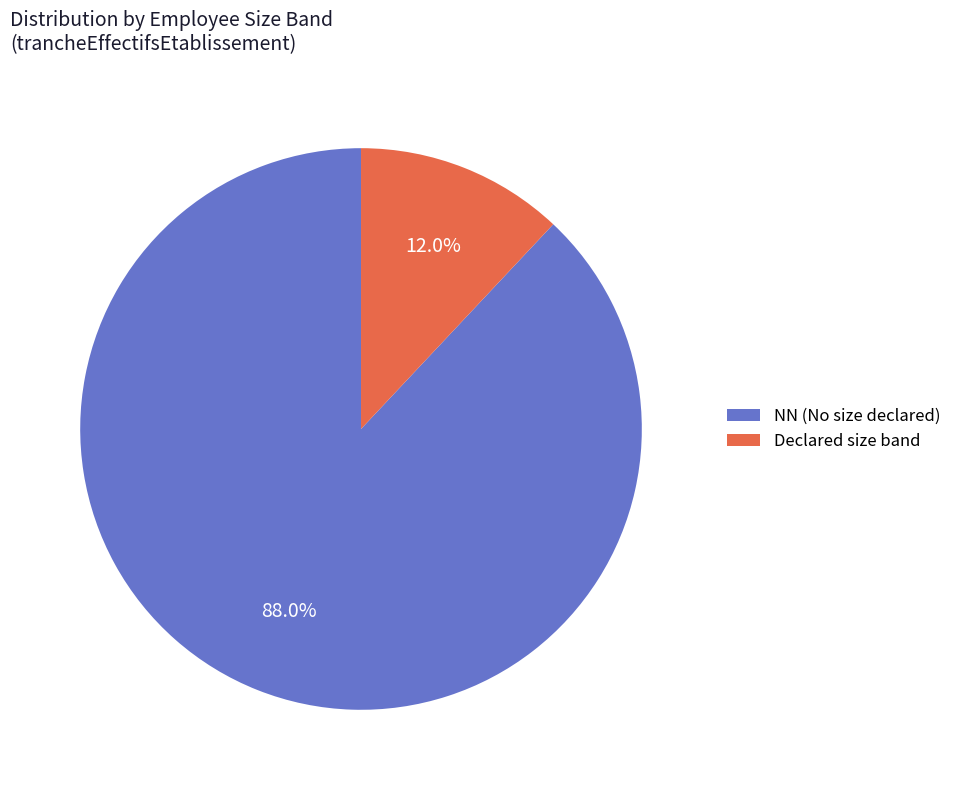

How many segments does this pie chart have?

2